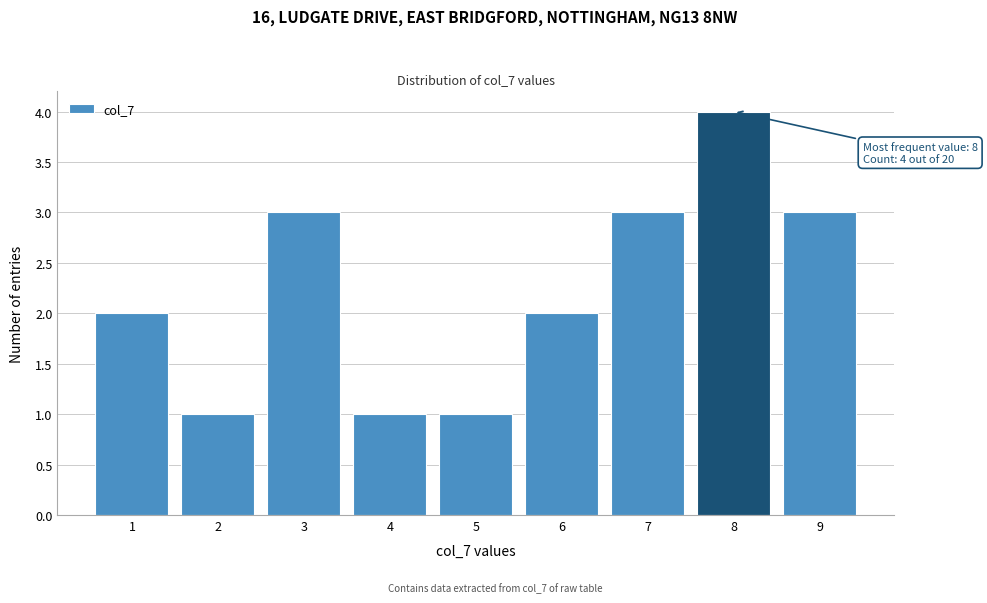

Over which range of the x-axis is the bar tallest?

7.5 to 8.5